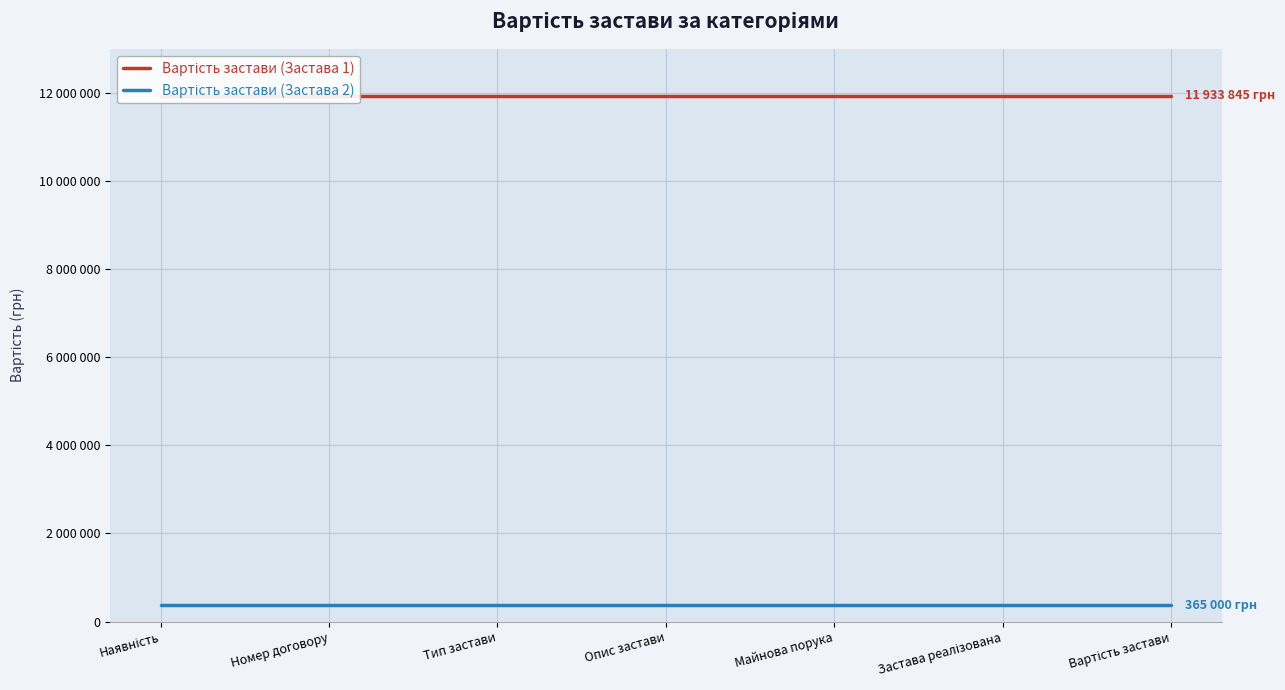

Does the chart have visible grid lines?

Yes